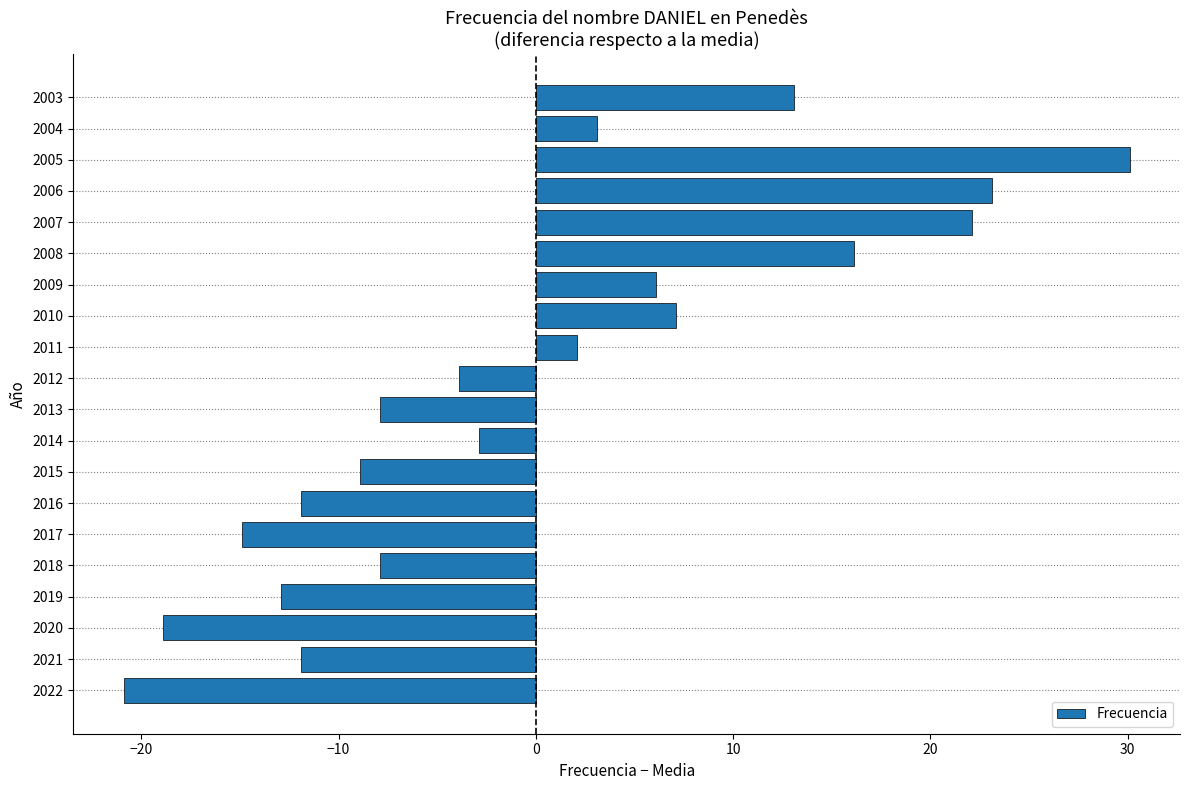

How many values are above zero?

9